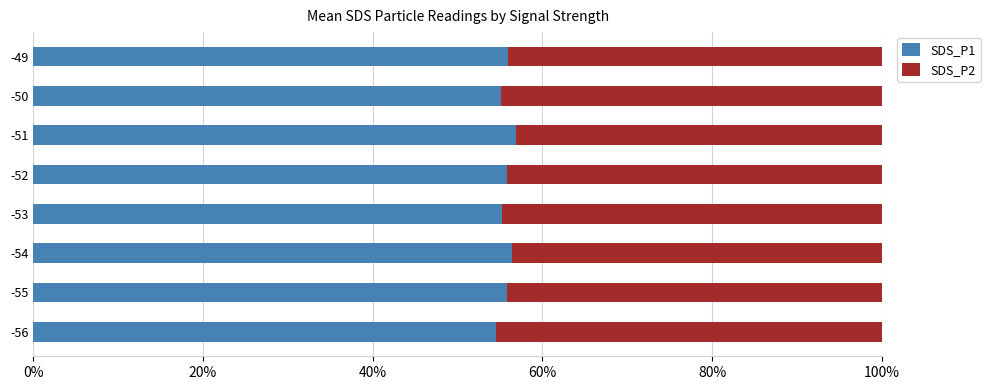

What are all the series names shown in the legend?

SDS_P1, SDS_P2